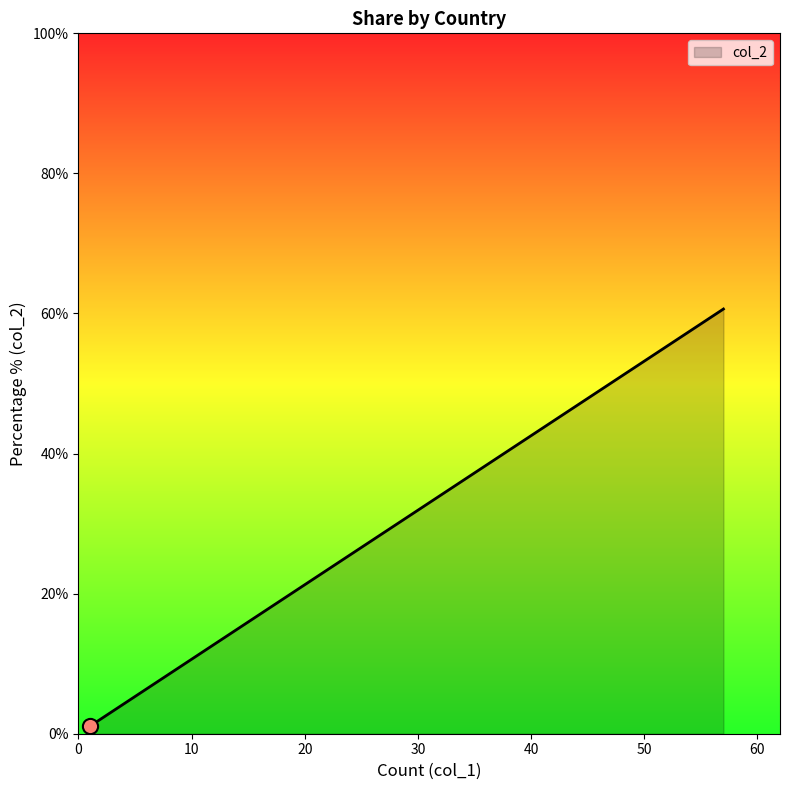

Between Sweden and United States, which is larger?

United States